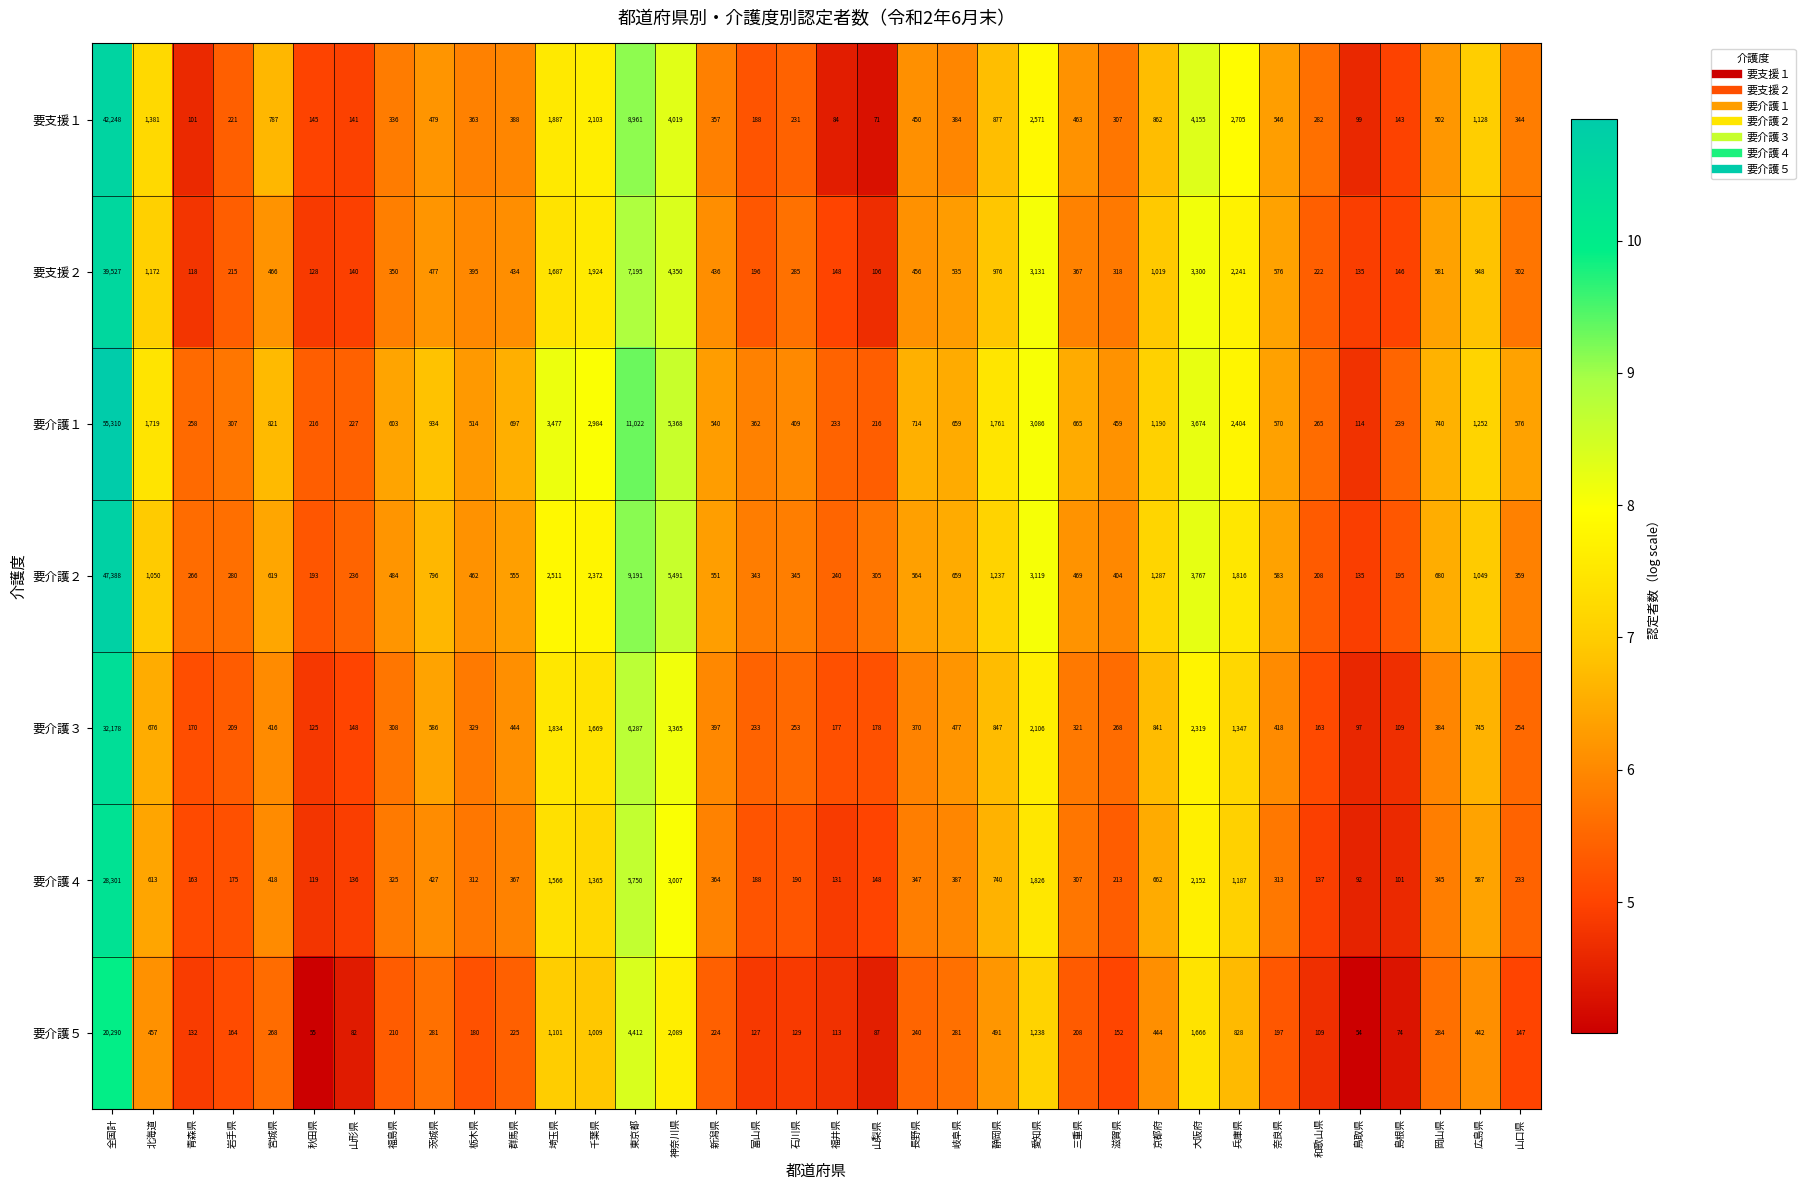

What is the smallest value displayed?

54